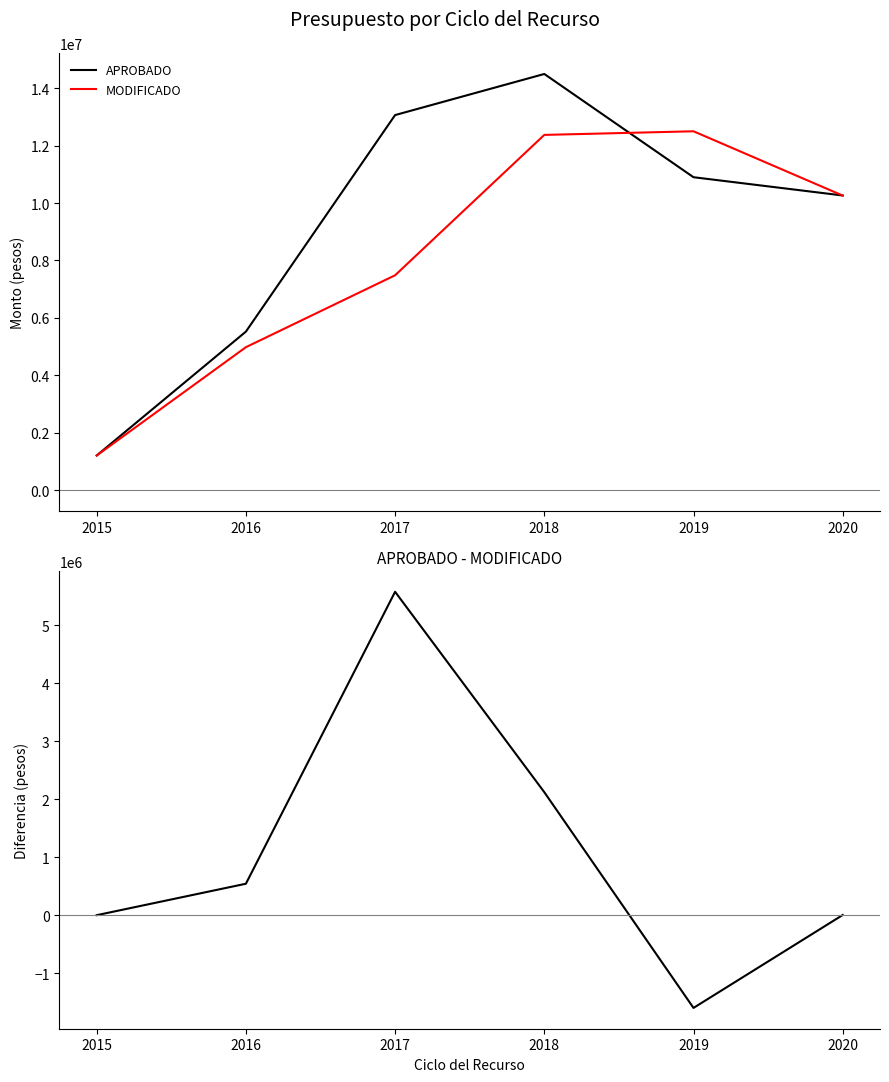

Reading left to right, what are all the values shown in this chart?

APROBADO: 1205545.1	5521400.2	13064855.8	14496367.4	10899800.3	10263374.3
MODIFICADO: 1205545.1	4978771.0	7484375.5	12373862.1	12500000.0	10260456.9
APROBADO - MODIFICADO: 0.0	542629.2	5580480.4	2122505.2	-1600199.7	2917.4